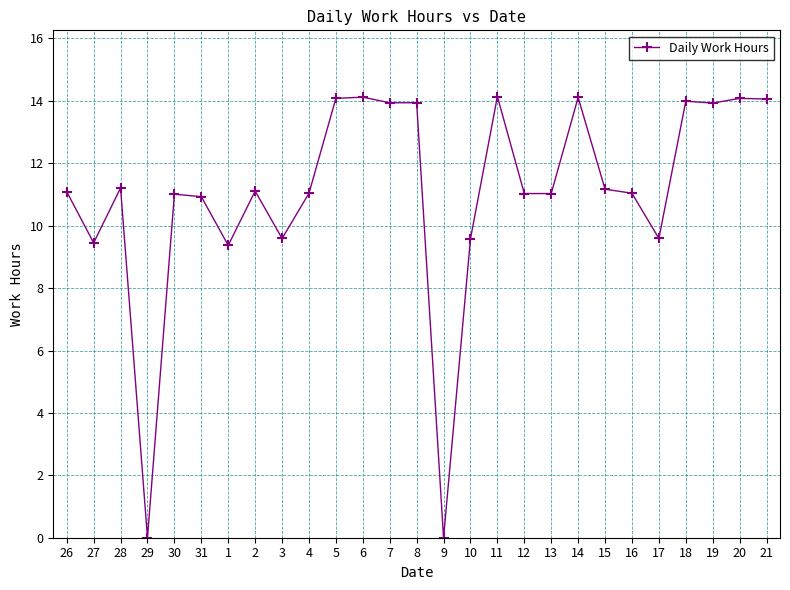

Between 3 and 26, which is larger?

26